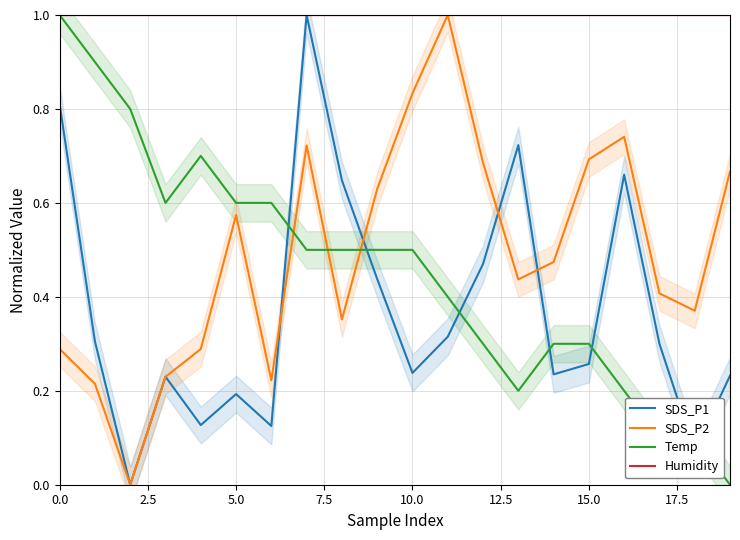

How many data points in SDS_P1 are above 0?

19